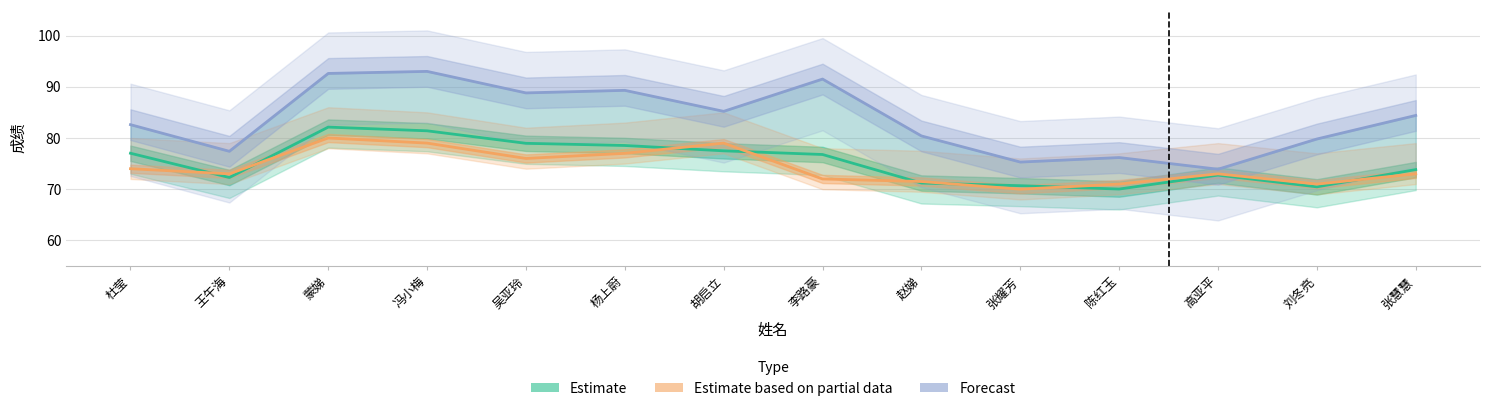

Reading left to right, list all the values displayed in this chart.

Estimate: 77.0	72.3	82.1	81.4	79.0	78.5	77.5	76.8	71.2	70.7	70.0	72.8	70.5	73.8
Estimate based on partial data: 74.0	73.0	80.0	79.0	76.0	77.0	79.0	72.0	71.5	70.0	71.0	73.0	71.0	73.0
Forecast: 82.6	77.4	92.6	93.0	88.8	89.3	85.2	91.5	80.4	75.3	76.2	73.9	79.8	84.4